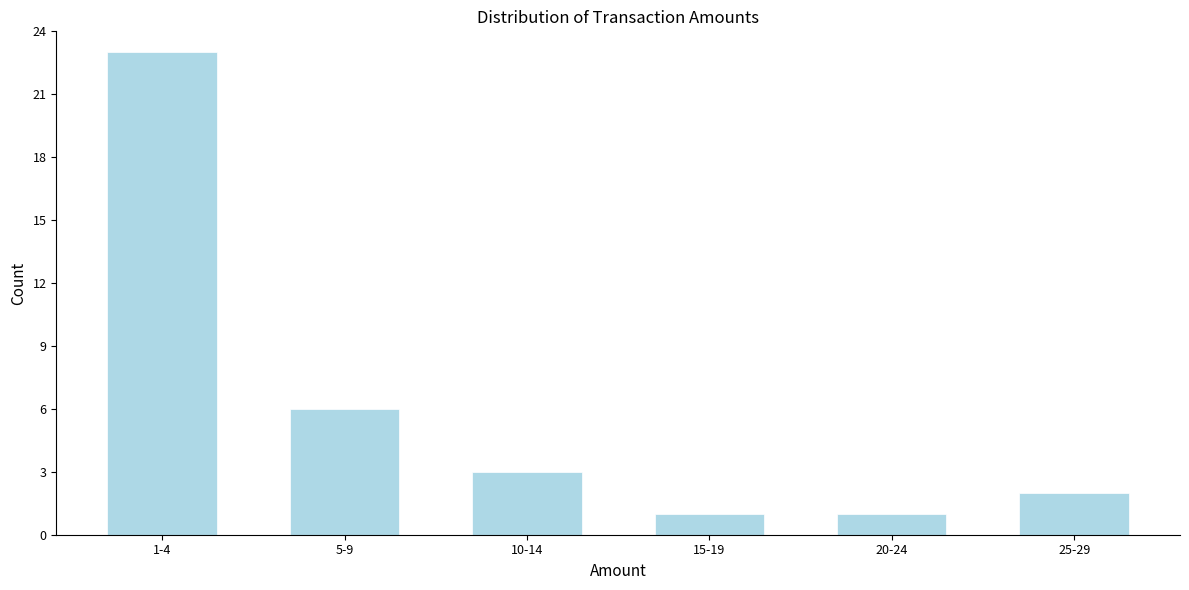

Reading left to right, transcribe all the data shown in this chart.

23	6	3	1	1	2